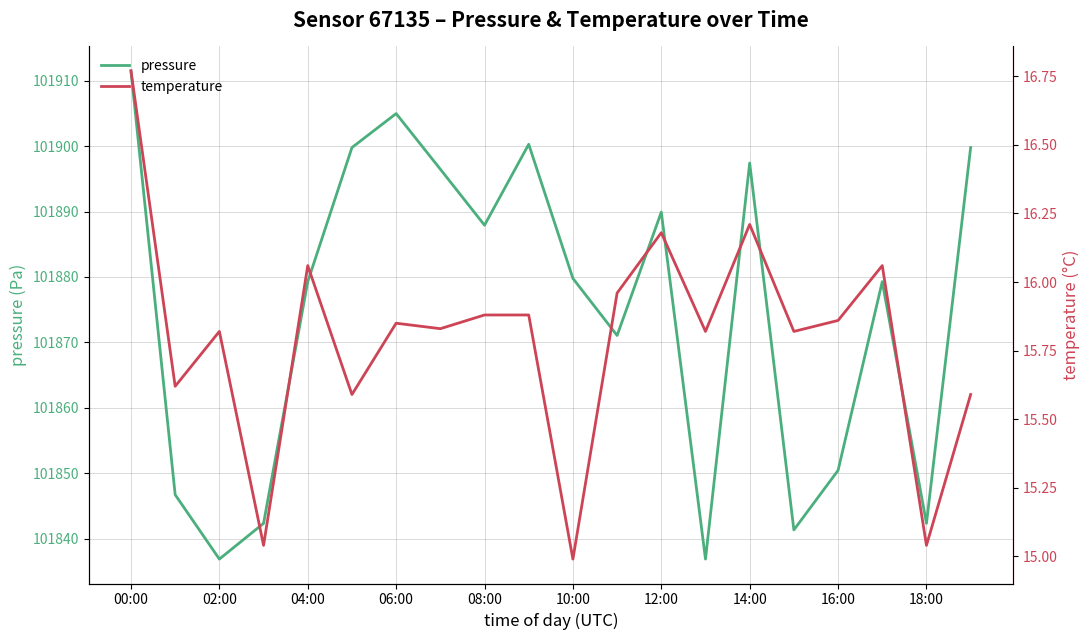

Which label corresponds to the smallest value in the chart?

10:00